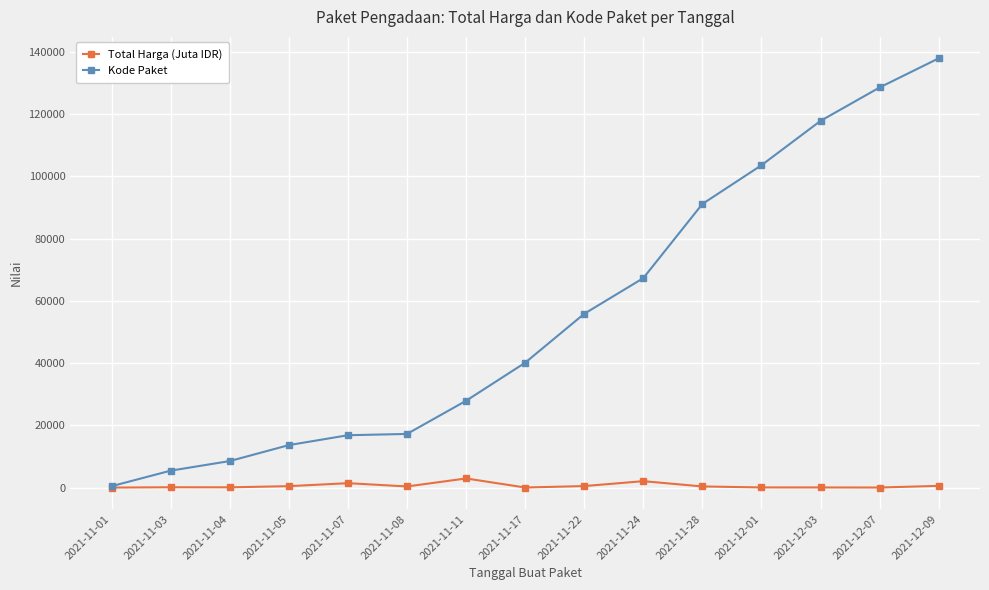

List the series in order of their peak value, highest first.

Kode Paket, Total Harga (Juta IDR)